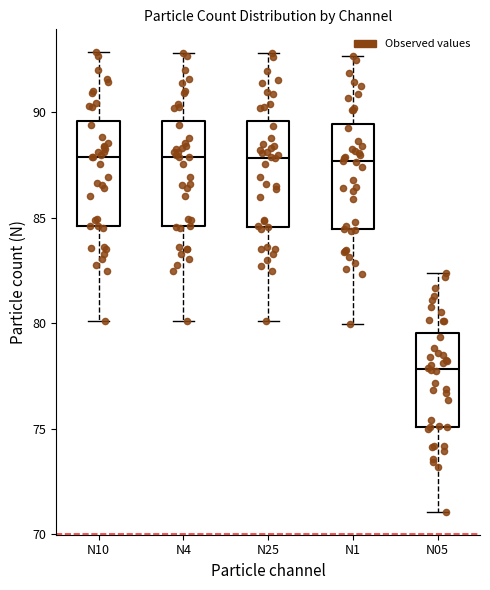

Reading left to right, transcribe this box plot: for each box, give where its median line is, the range the box spans, and where its two whiskers end, as read against the y-axis. The values are not printed on the chart, so give them approximately, as read against the axis.

N10: median 88.0, box 84.5 to 89.5, whiskers 80.0 to 93.0
N4: median 88.0, box 84.5 to 89.5, whiskers 80.0 to 93.0
N25: median 88.0, box 84.5 to 89.5, whiskers 80.0 to 93.0
N1: median 87.5, box 84.5 to 89.5, whiskers 80.0 to 92.5
N05: median 78.0, box 75.0 to 79.5, whiskers 71.0 to 82.5